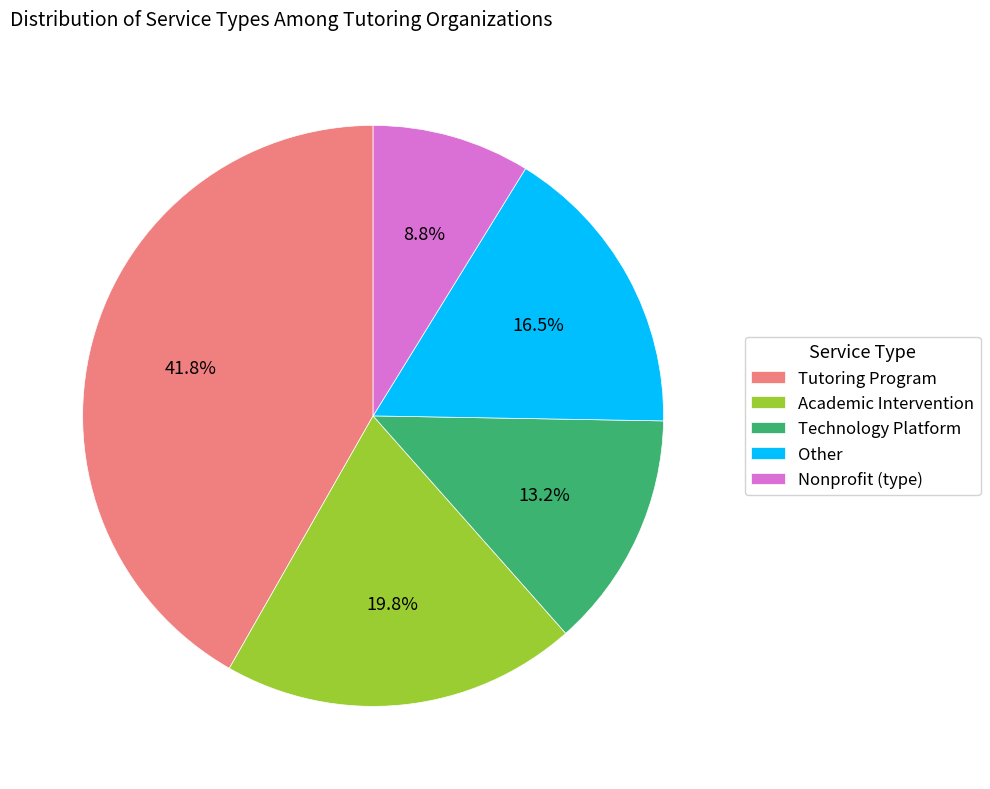

What percentage is the Academic Intervention slice, to the nearest percent?

20%